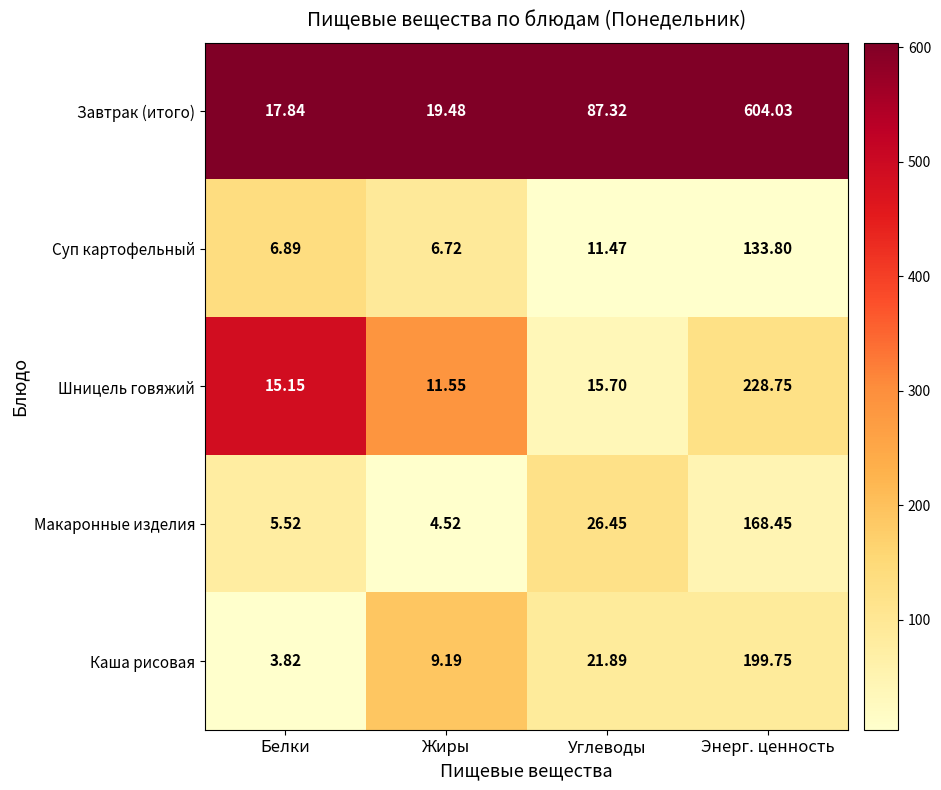

Which category has the highest value in the Каша рисовая series?

Энерг. ценность